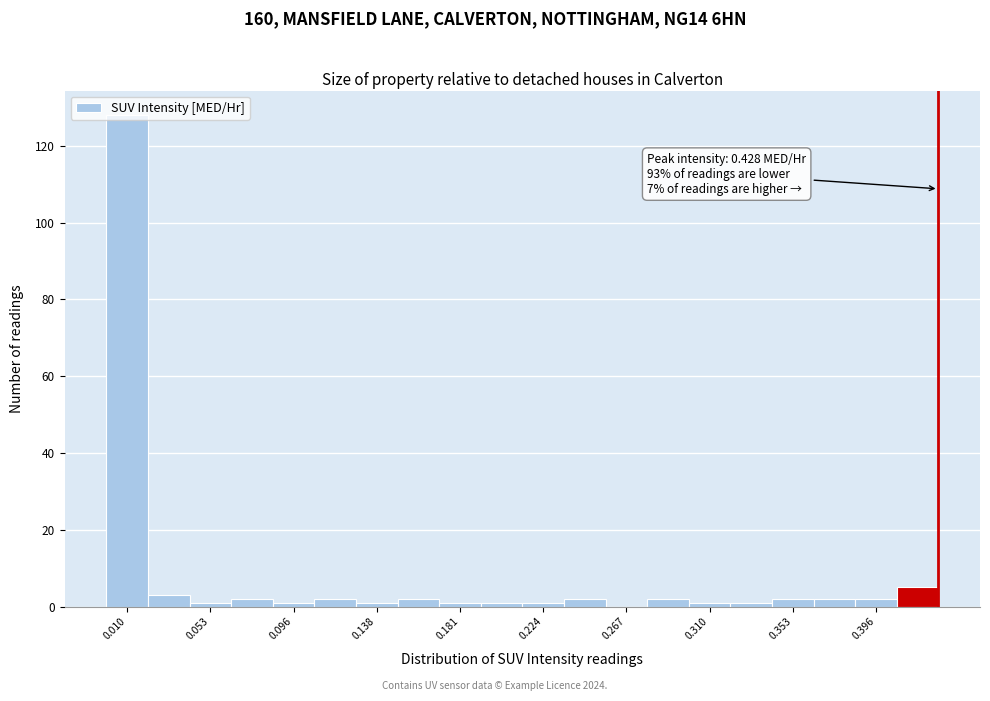

Which range on the x-axis has the tallest bar?

0.000 to 0.020